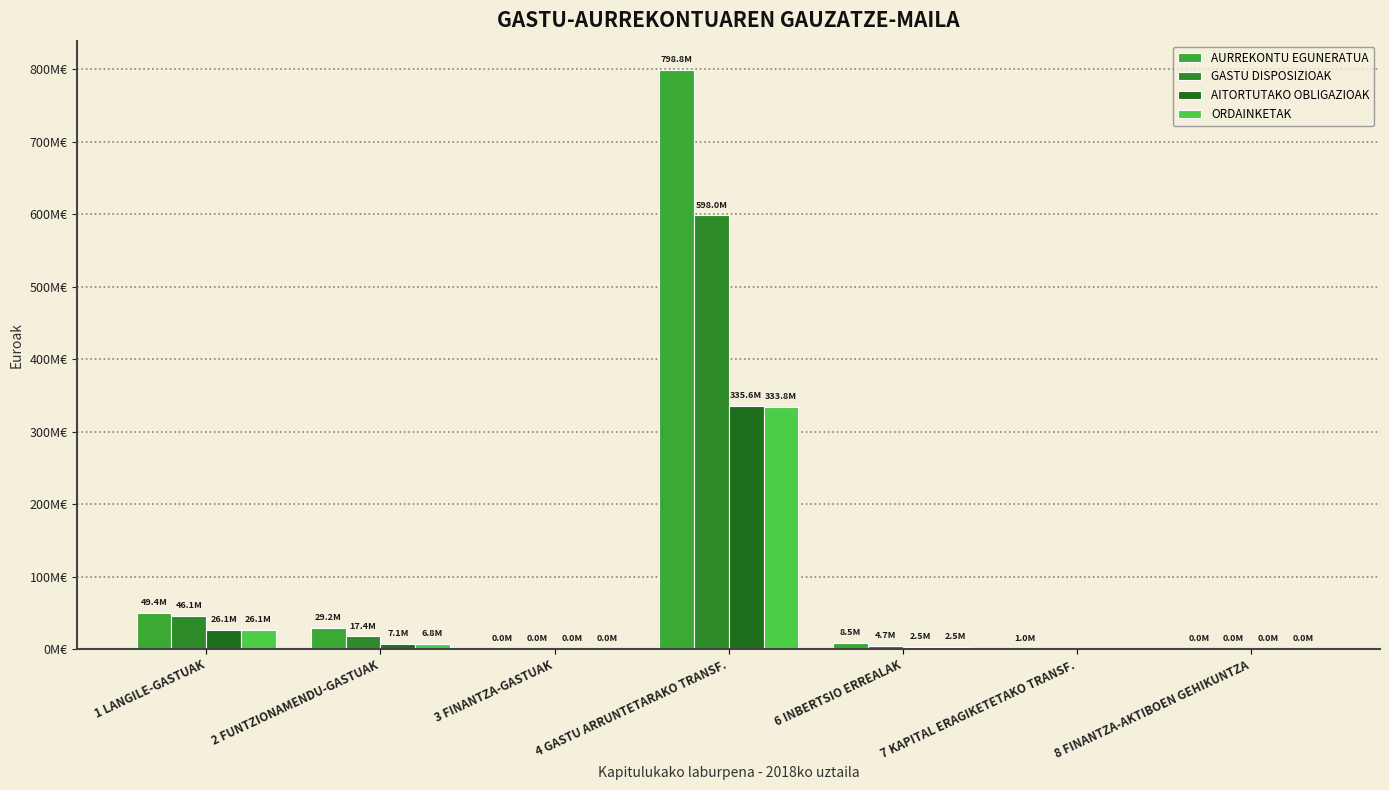

What position from the left is 4 GASTU ARRUNTETARAKO TRANSF.?

4